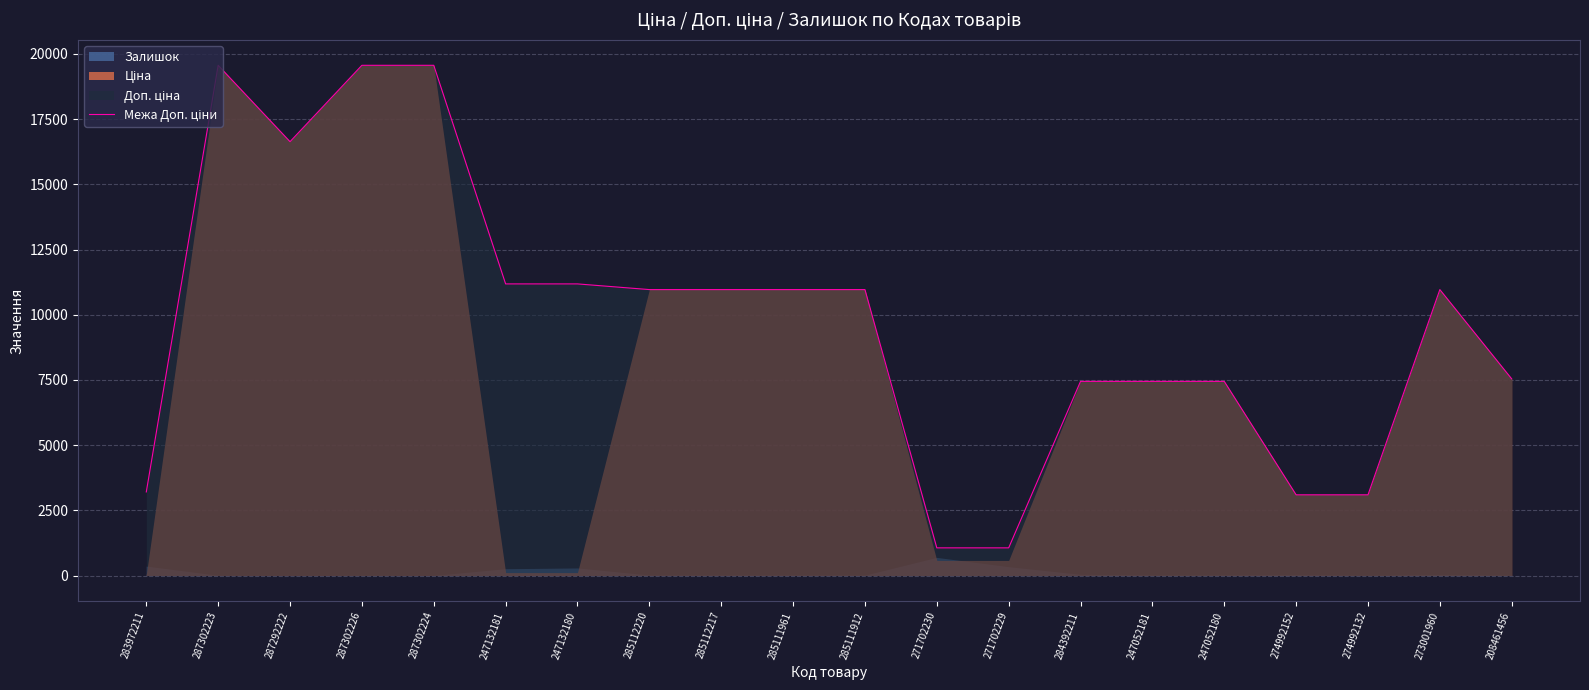

Where is the first local maximum?

287302223